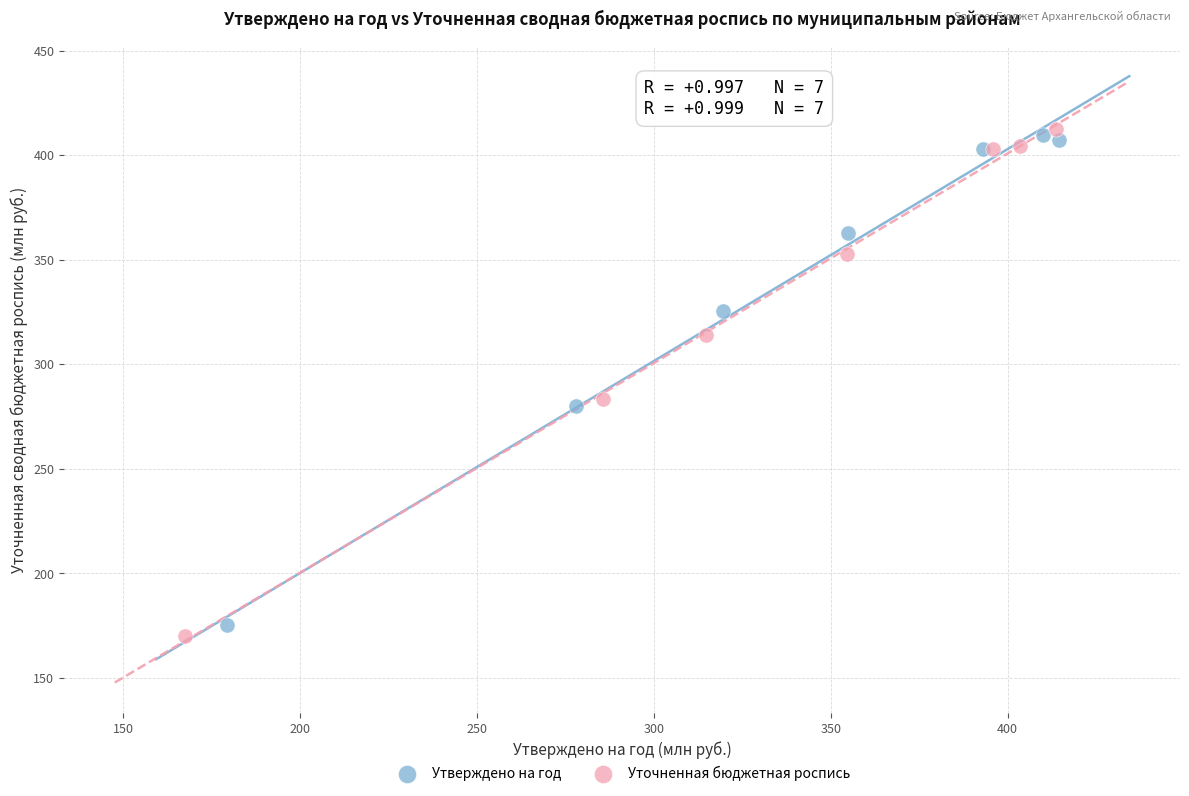

Which series has the widest spread of Y values?

Уточненная бюджетная роспись